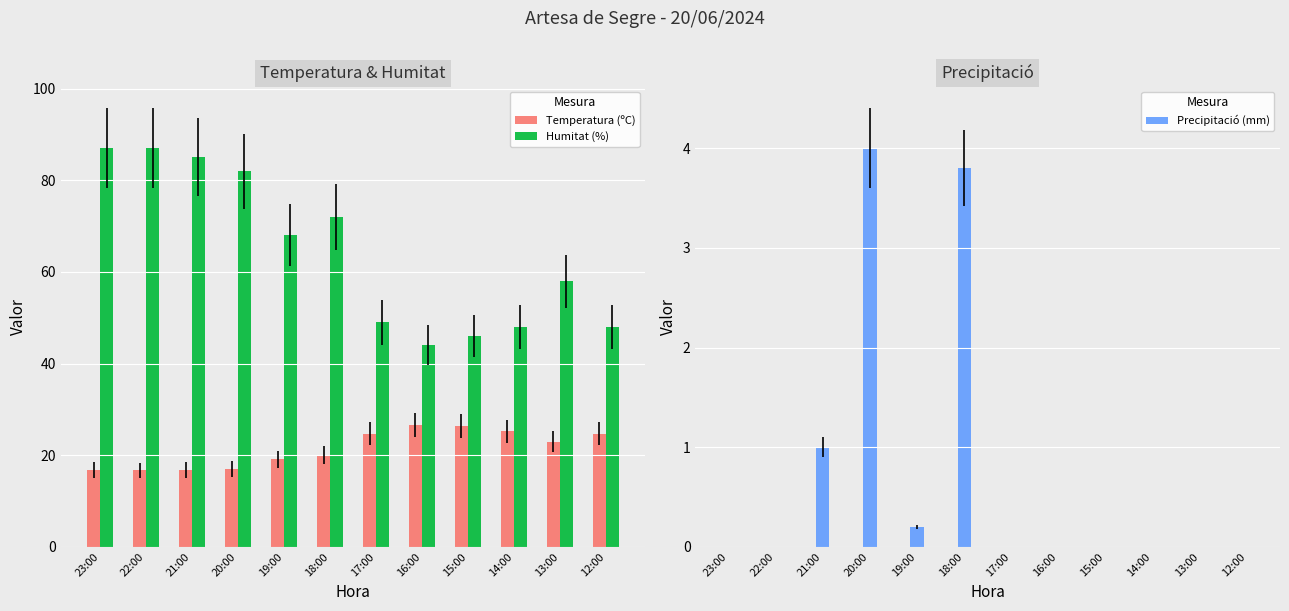

What is the maximum value for Temperatura (ºC)?

26.6